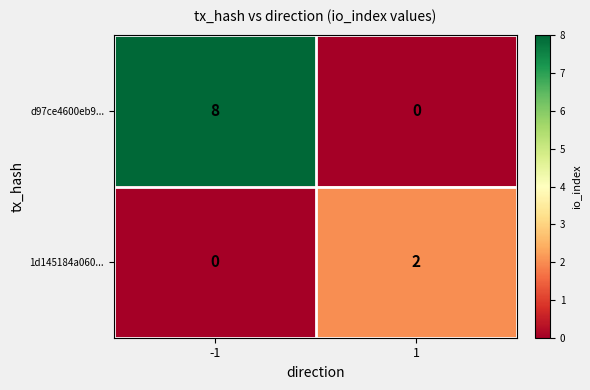

Which series has the largest total across all categories?

d97ce4600eb9...